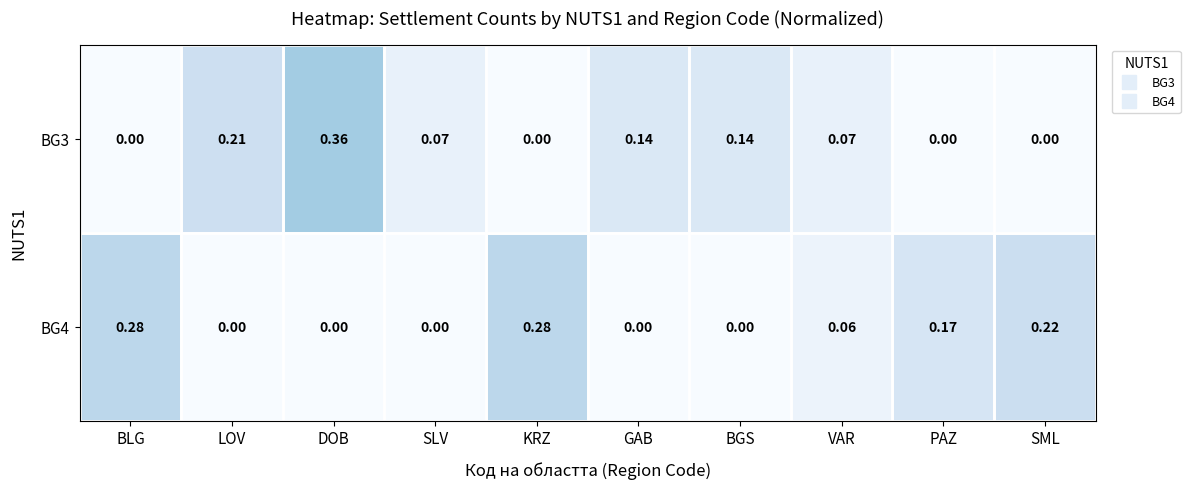

At which category is the sum across all series the highest?

DOB